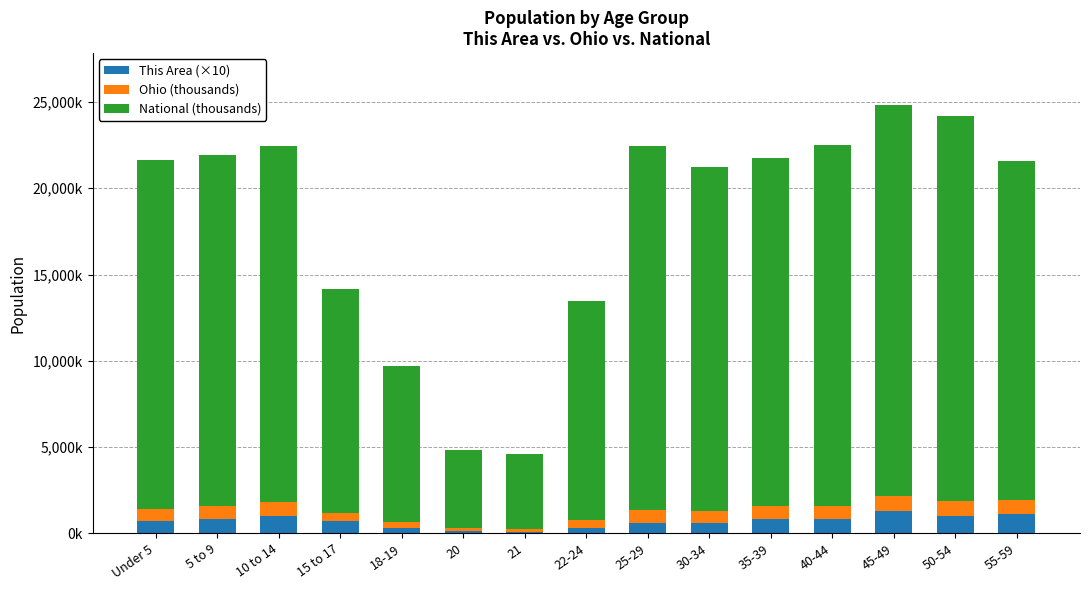

What are all the series names shown in the legend?

This Area (×10), Ohio (thousands), National (thousands)